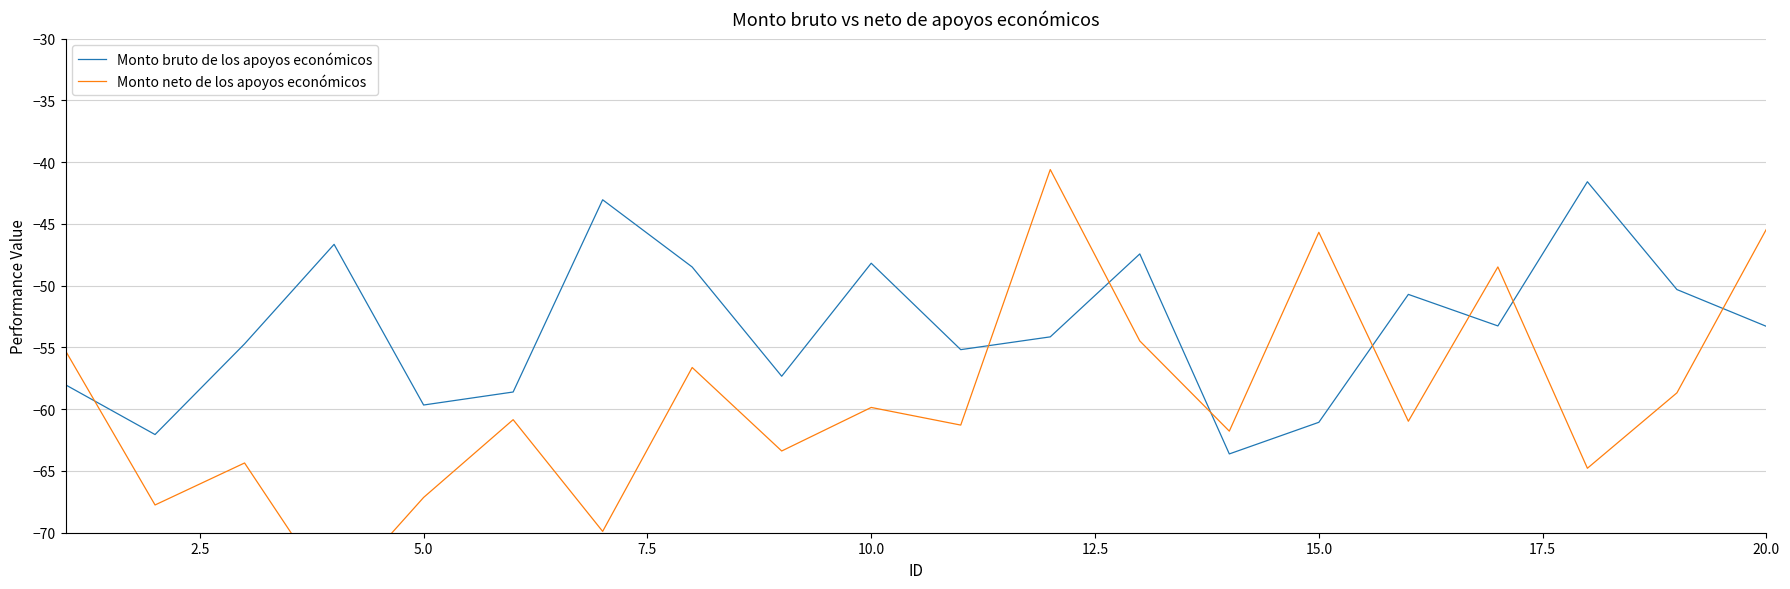

True or false: Monto neto de los apoyos económicos has more than 0 interior local peaks.

True